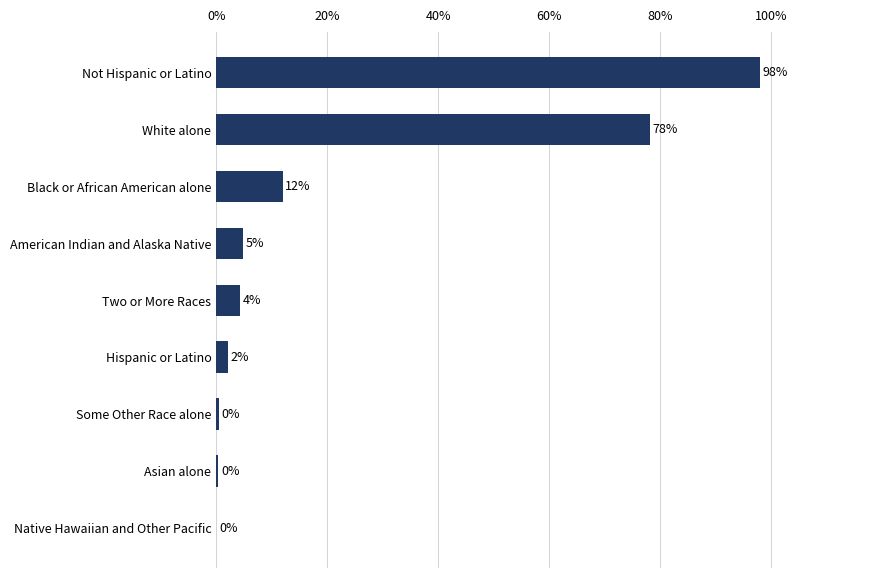

Which category has the highest value across all series?

Not Hispanic or Latino